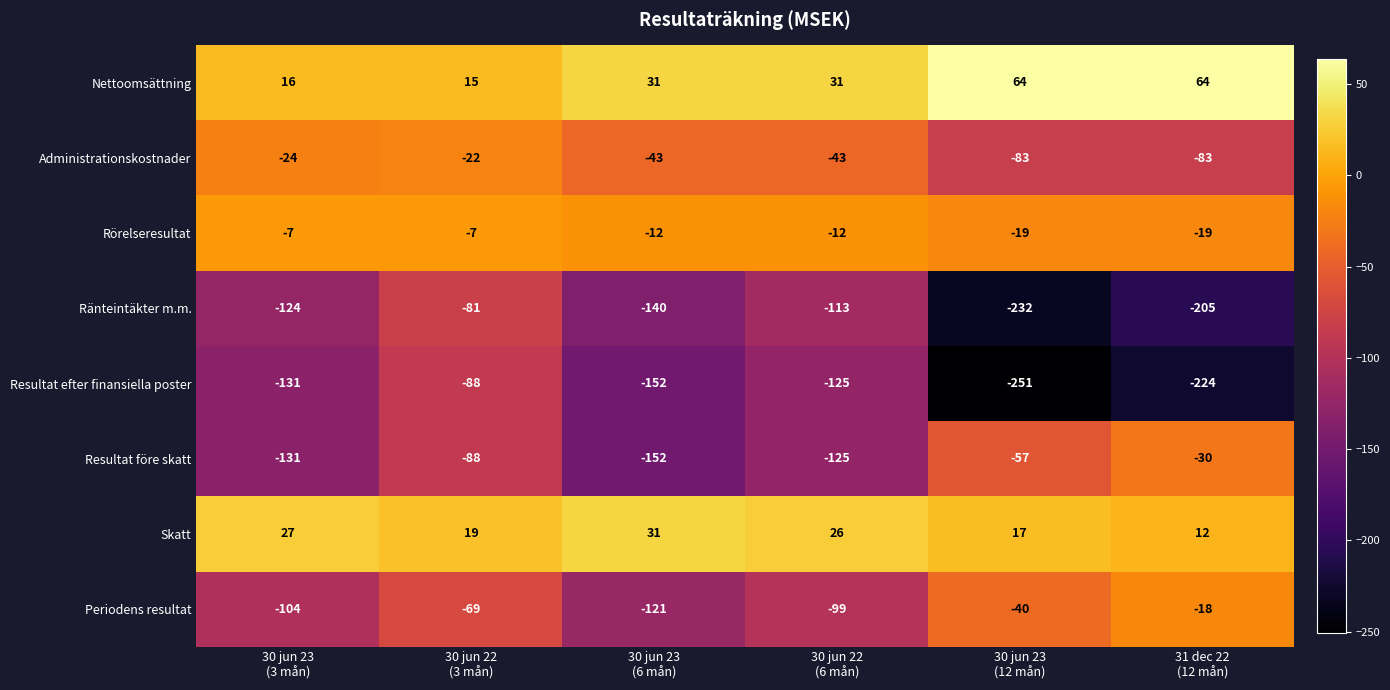

What is the difference between the maximum and second lowest values in the Ränteintäkter m.m. series?

124